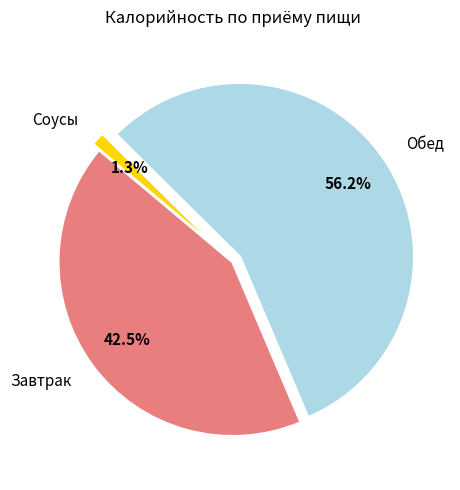

What is the majority slice?

Обед